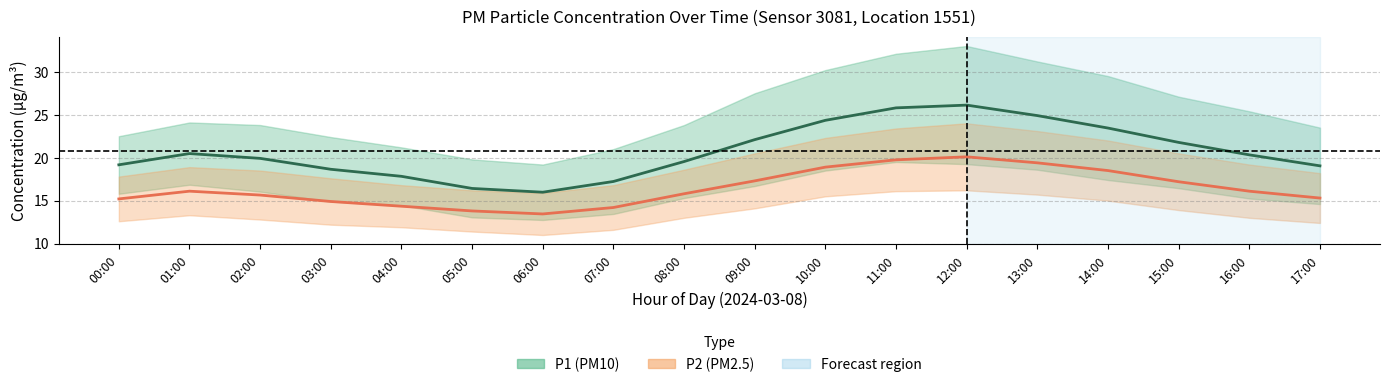

At which category is the sum across all series the highest?

12:00